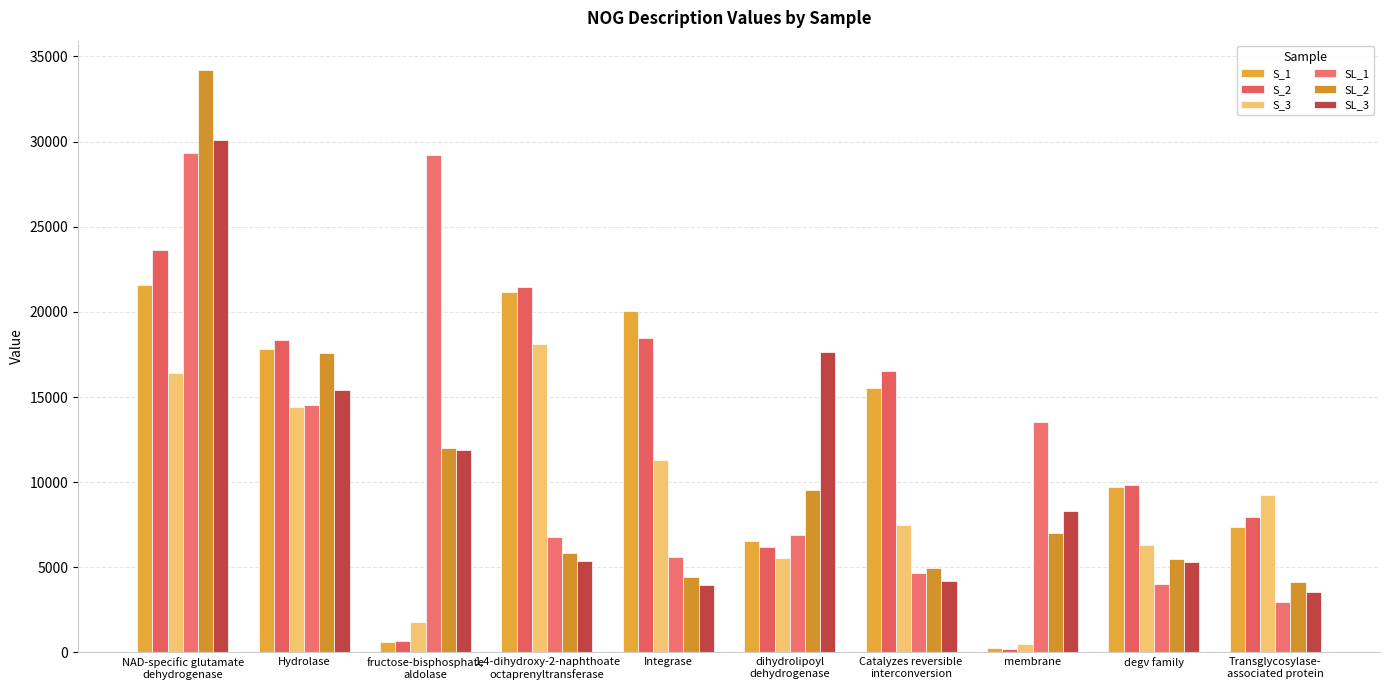

The value of SL_3 at Integrase is 900.0. True or false?

False